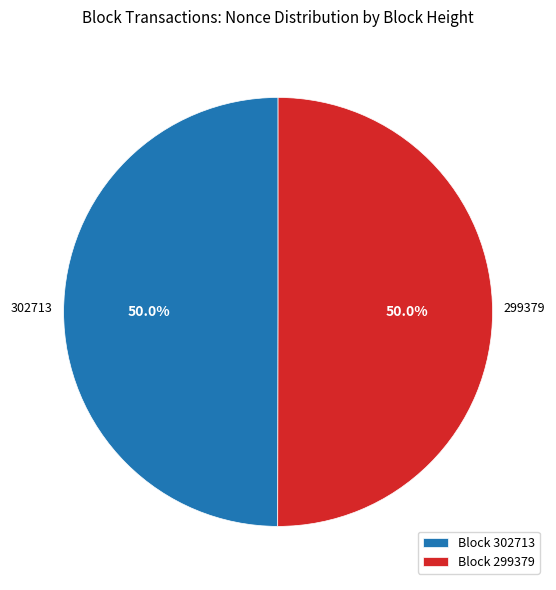

What is the ratio of the value at Block 299379 to the value at Block 302713?

1.0